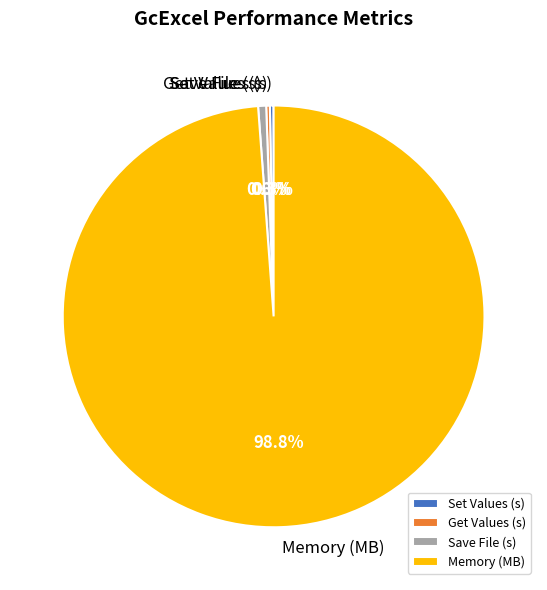

Which slice represents more than half of the pie?

Memory (MB)